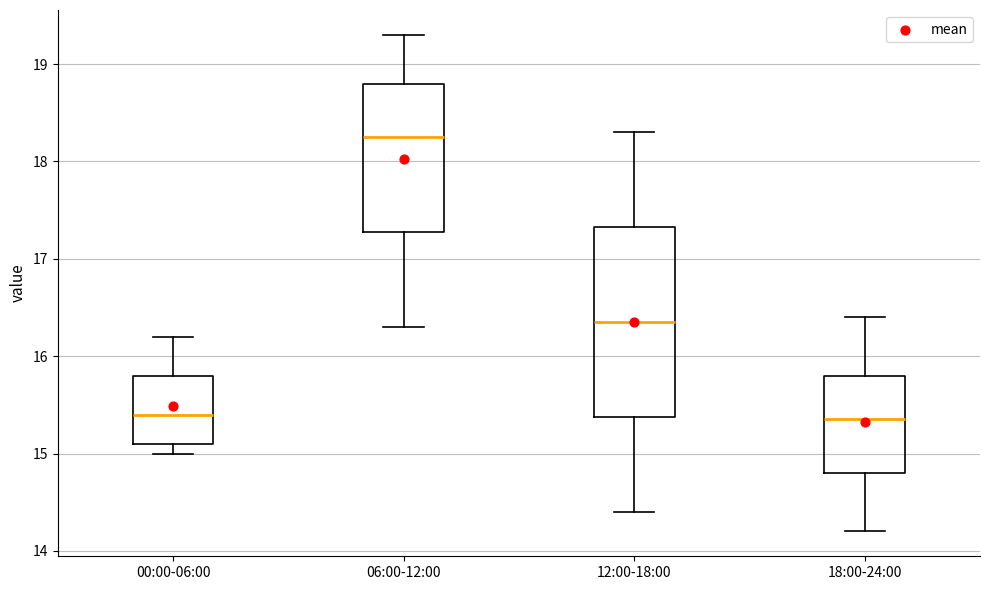

Reading left to right, read every box against the y-axis: the position of its median line, the range the box covers, and the ends of its whiskers. The values are not printed on the chart, so give them approximately, as read against the axis.

00:00-06:00: median 15.4, box 15.1 to 15.8, whiskers 15.0 to 16.2
06:00-12:00: median 18.3, box 17.3 to 18.8, whiskers 16.3 to 19.3
12:00-18:00: median 16.4, box 15.4 to 17.3, whiskers 14.4 to 18.3
18:00-24:00: median 15.4, box 14.8 to 15.8, whiskers 14.2 to 16.4